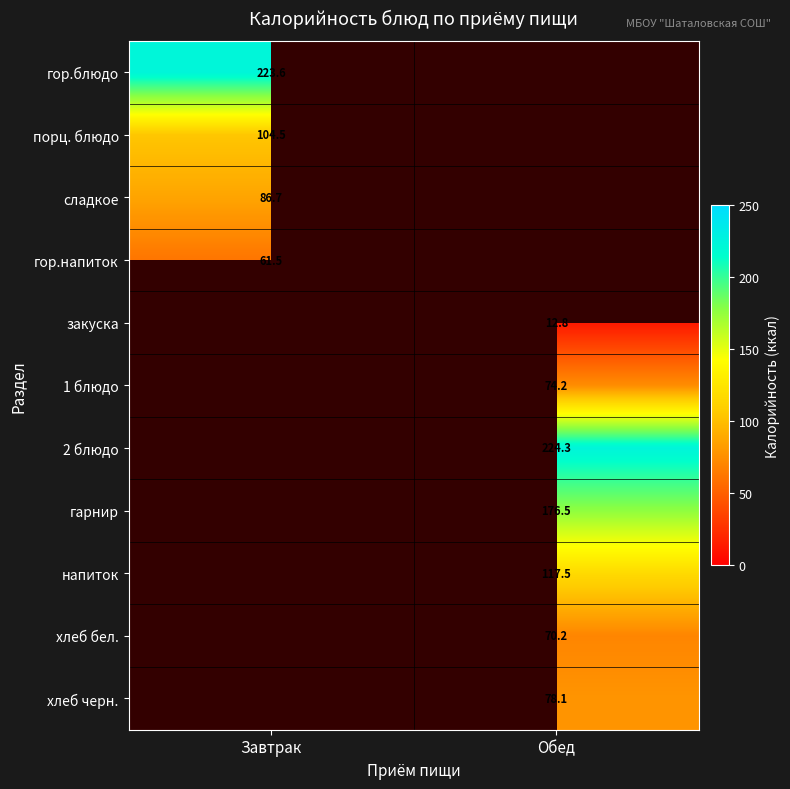

True or false: хлеб черн. has a value of 78.1 at Обед.

True